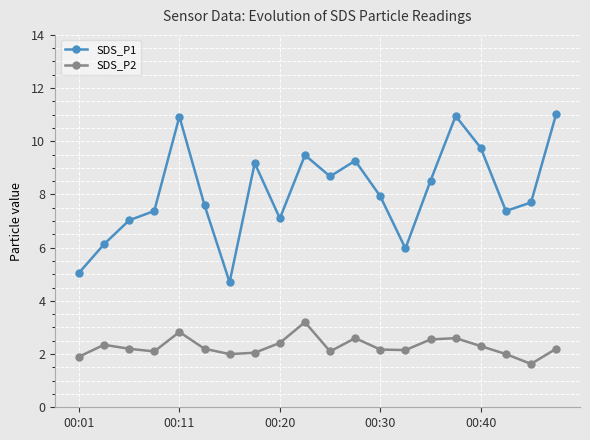

Which series has the largest total across all categories?

SDS_P1